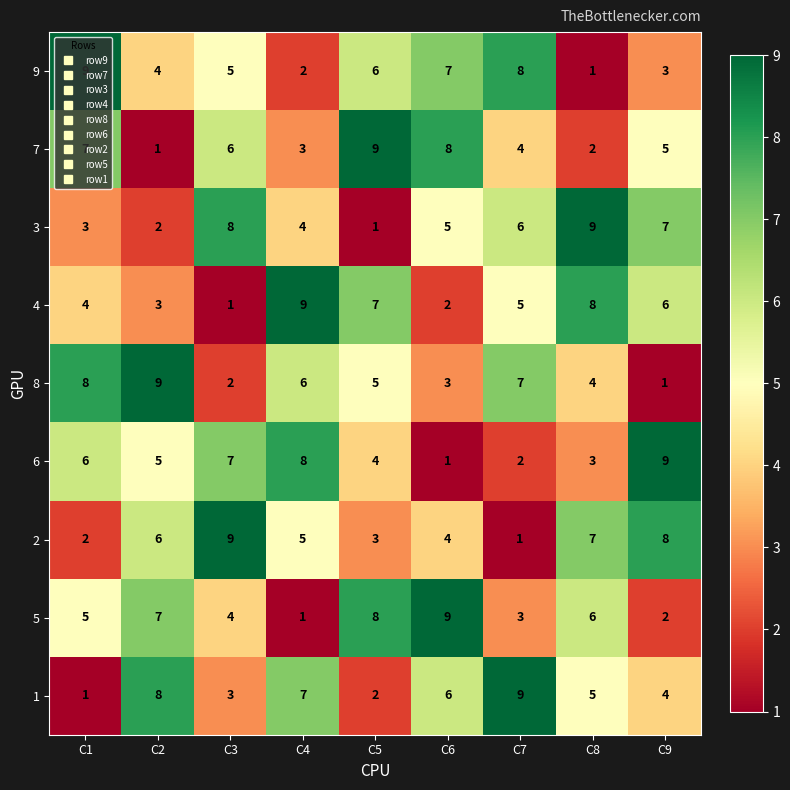

What is the approximate value of 1 at C7?

9